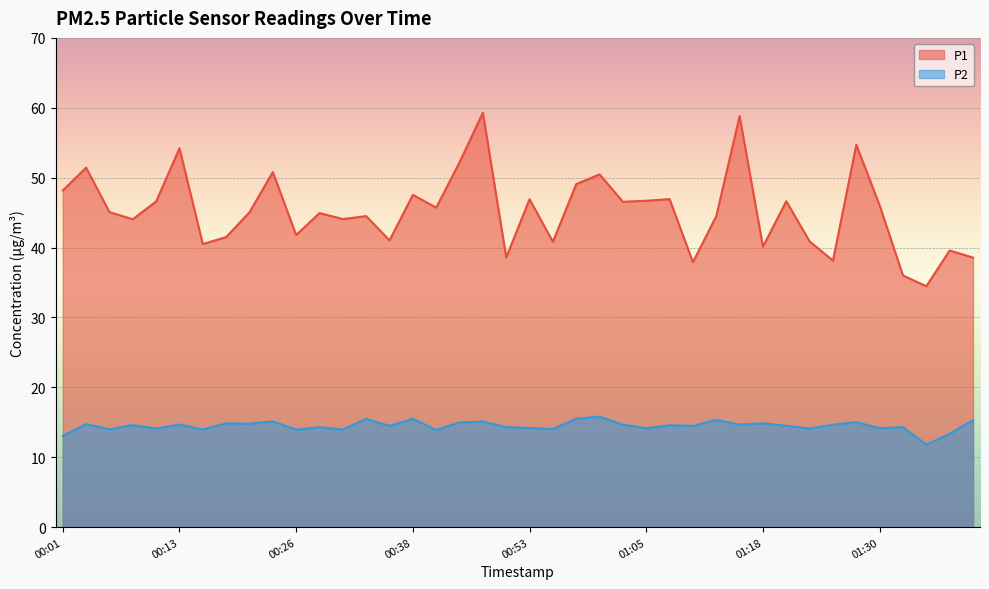

What is the value of the P1 point at the 28th from the left?

37.9